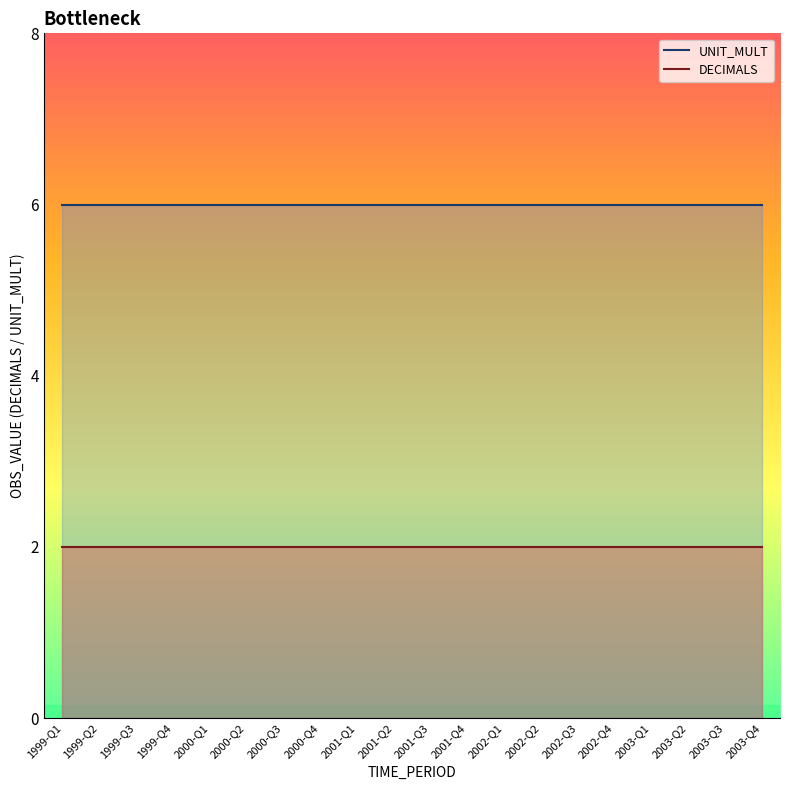

What is the total value across all series at 2000-Q2?

8